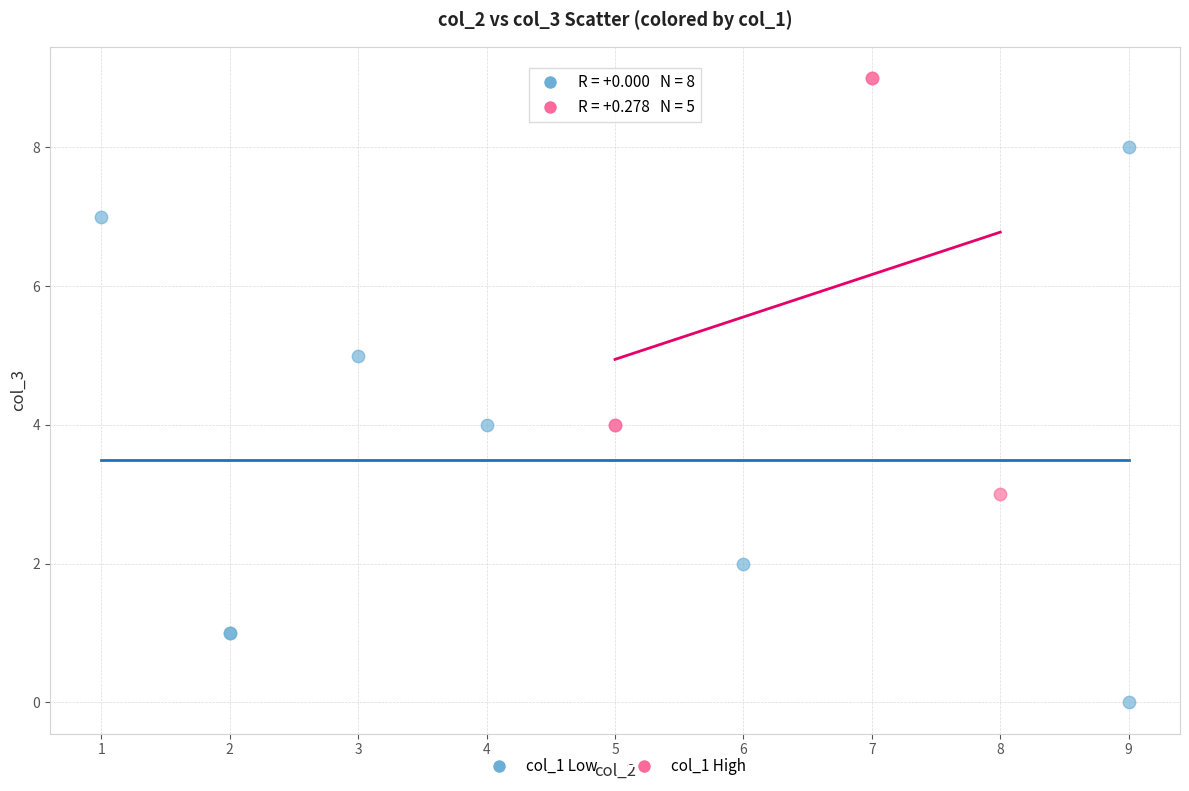

Which series has the widest spread of Y values?

col_1 Low